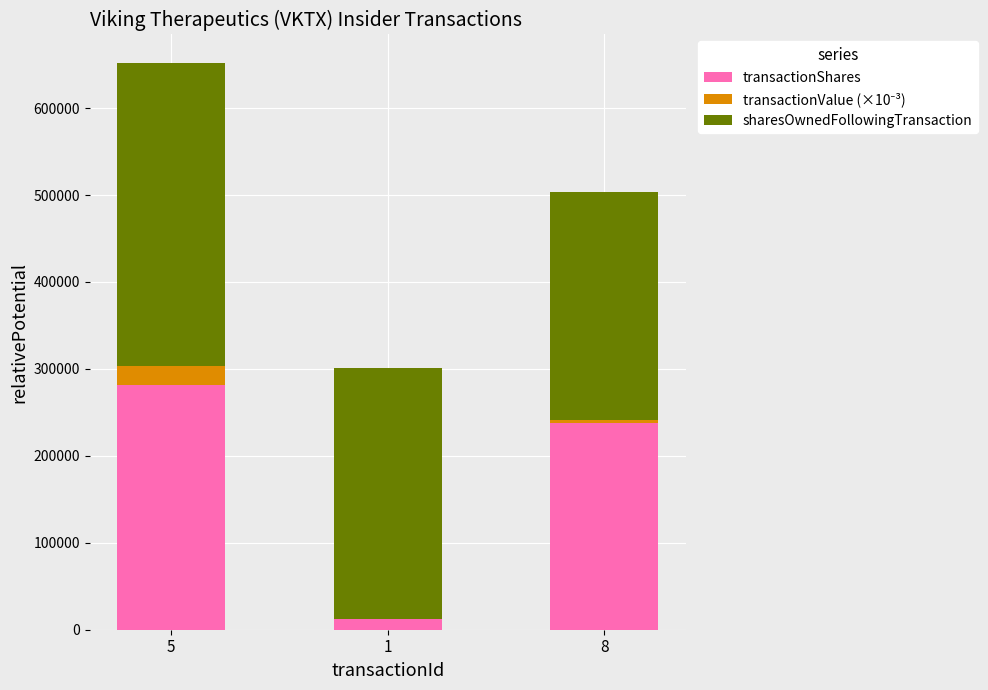

Does the chart contain stacked bars?

Yes